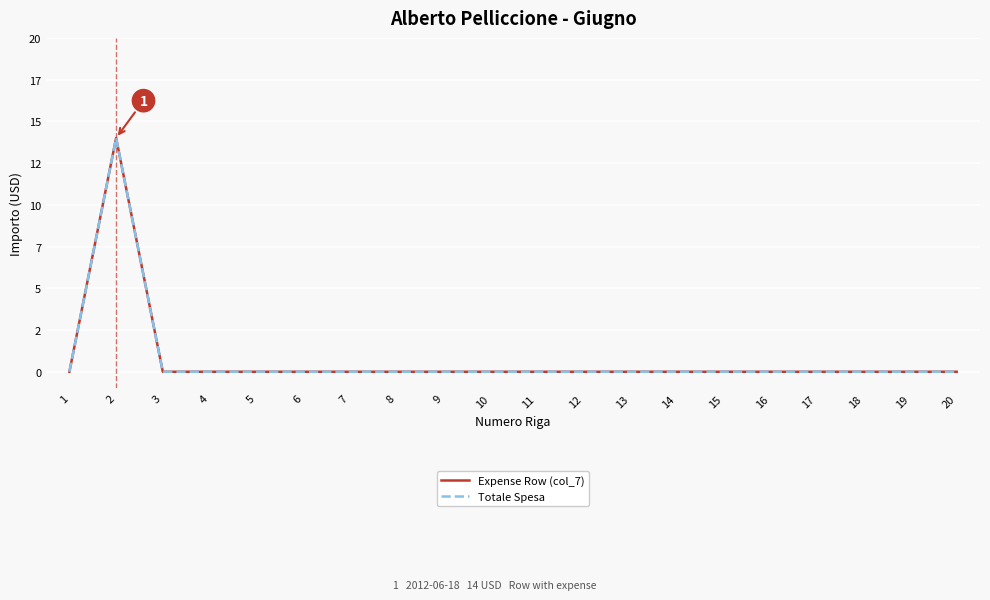

True or false: Totale Spesa has a value of -10 at 15.

False